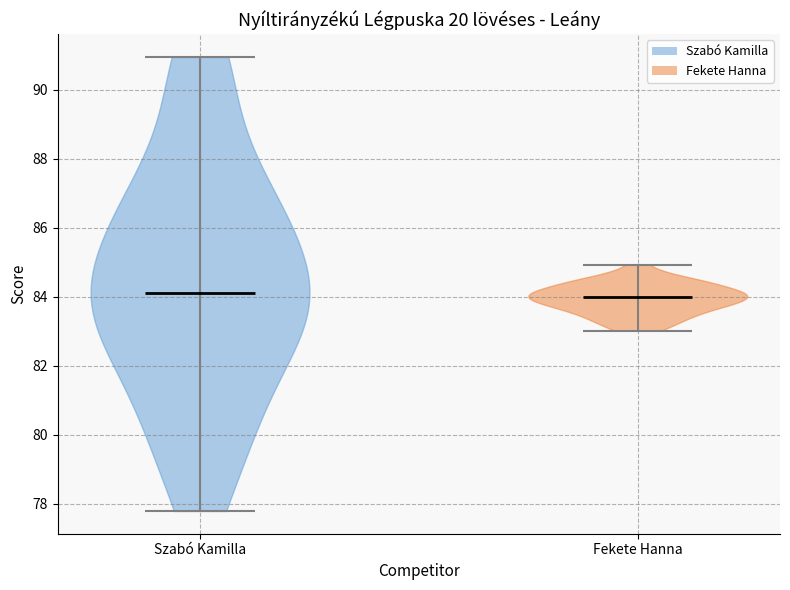

Reading left to right, read every violin against the y-axis: where its median line is, and the lowest and highest points it reaches. The values are not printed on the chart, so give them approximately, as read against the axis.

Szabó Kamilla: median line 84.2, lowest point 77.8, highest point 91.0
Fekete Hanna: median line 84.0, lowest point 83.0, highest point 85.0